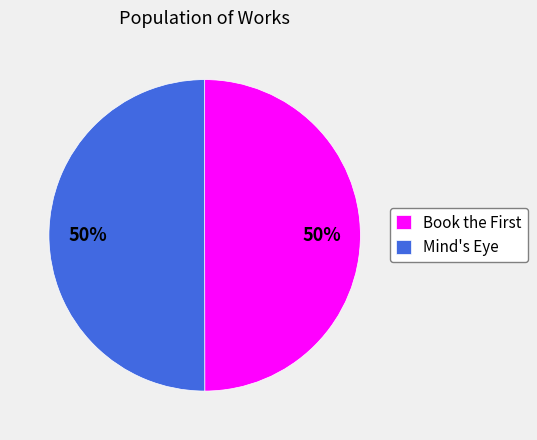

True or false: Mind's Eye accounts for 50% of the total.

True